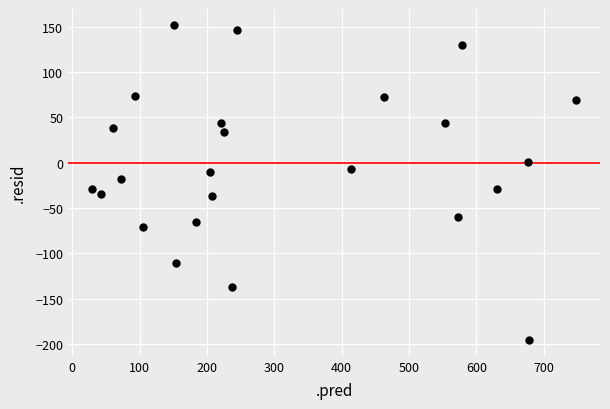

What is the range of Y values (max minus min)?

348.2